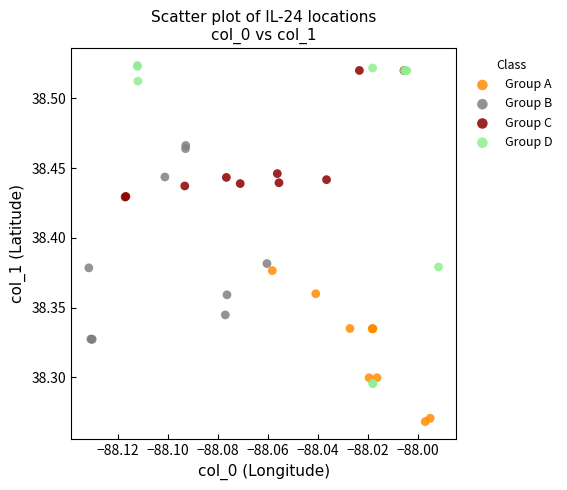

What are all the series names shown in the legend?

Group A, Group B, Group C, Group D